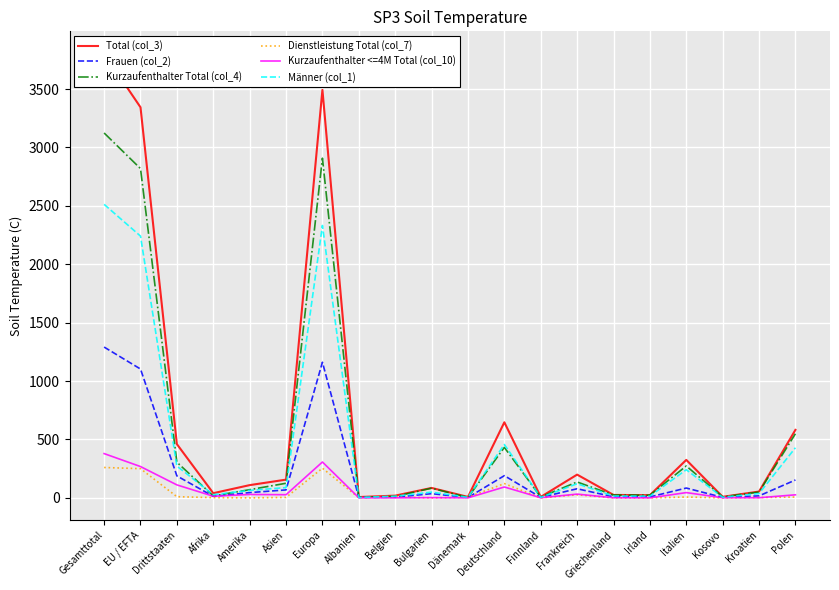

What is the approximate value of Kurzaufenthalter Total (col_4) at Drittstaaten, to the nearest 10?

300